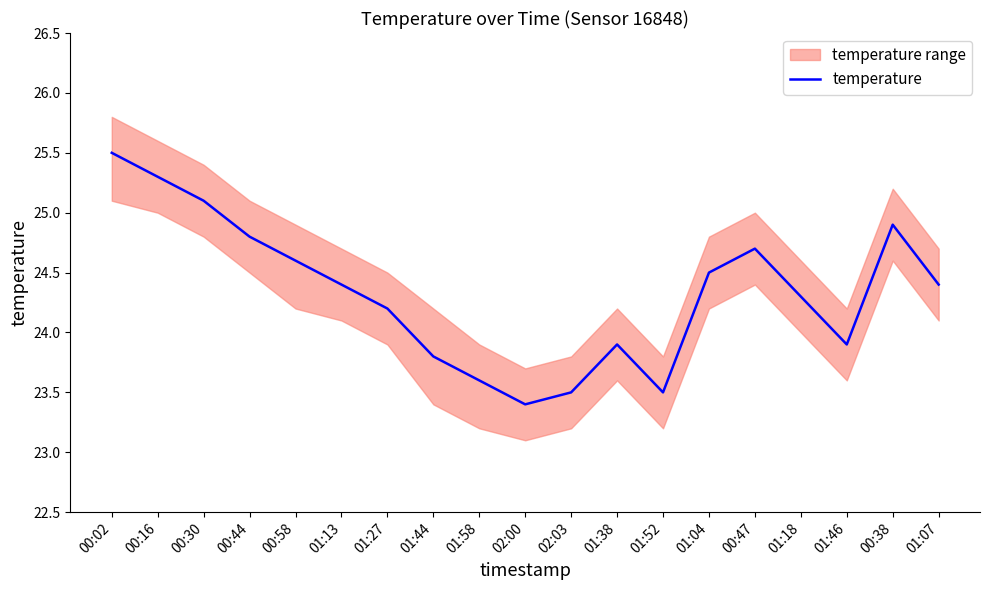

The chart shows a value of 15.2 at 01:52. True or false?

False